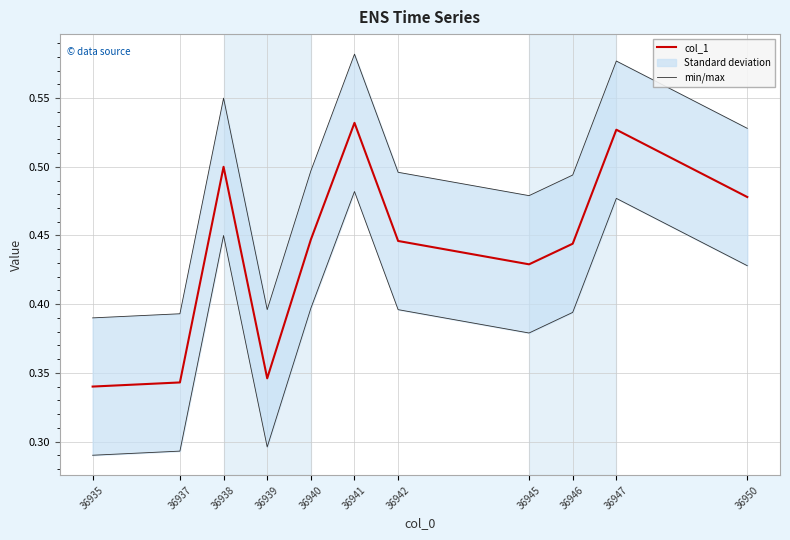

Between 36935 and 36947, which is larger?

36947